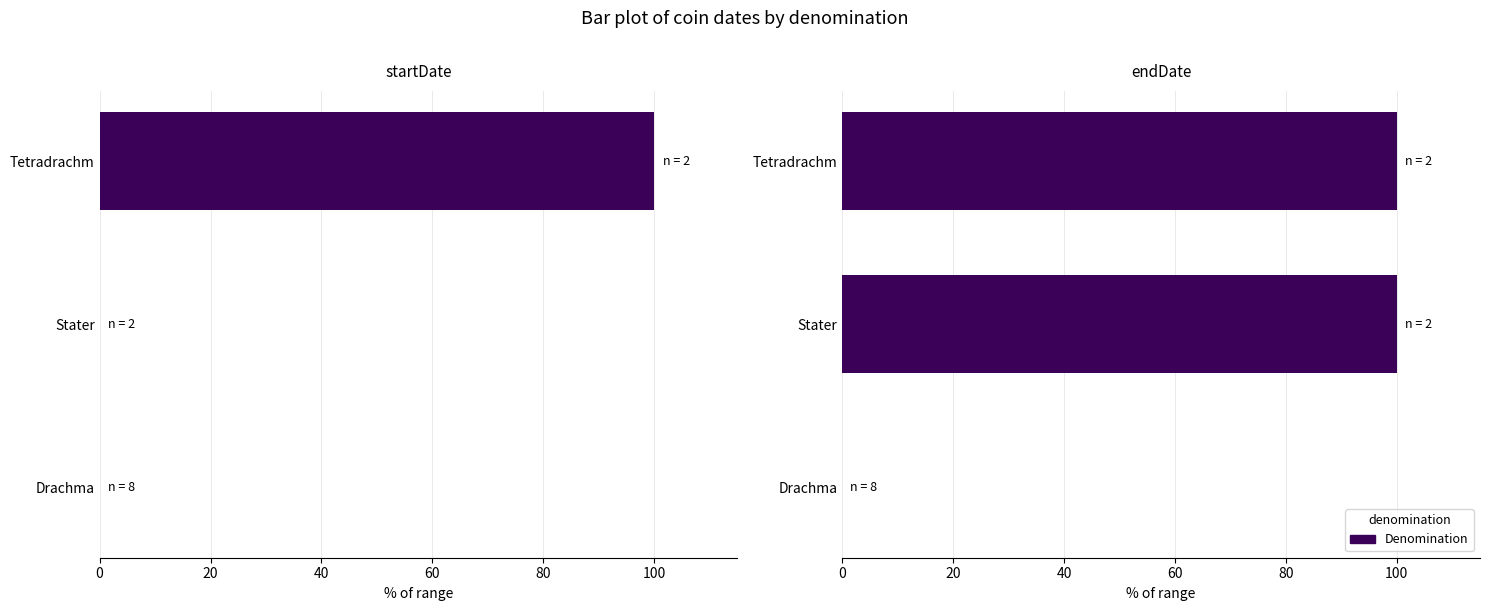

How many data points are less than 100?

1